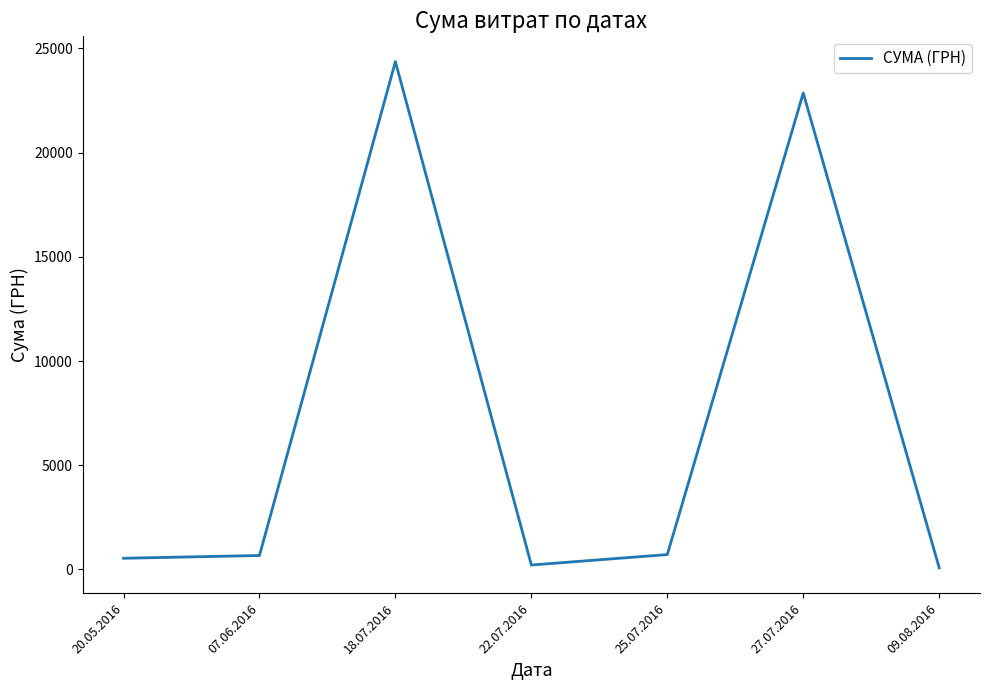

What is the difference between the maximum and minimum values?

24291.6